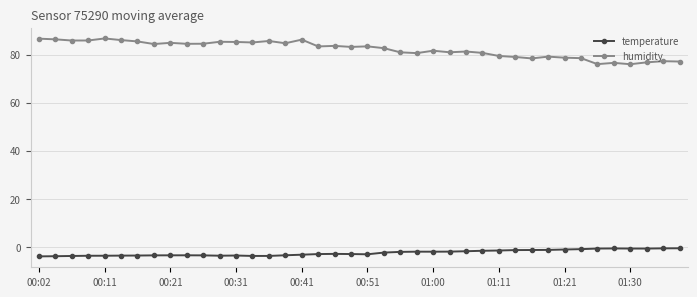

What is the difference between the maximum and minimum values in the humidity series?

10.7